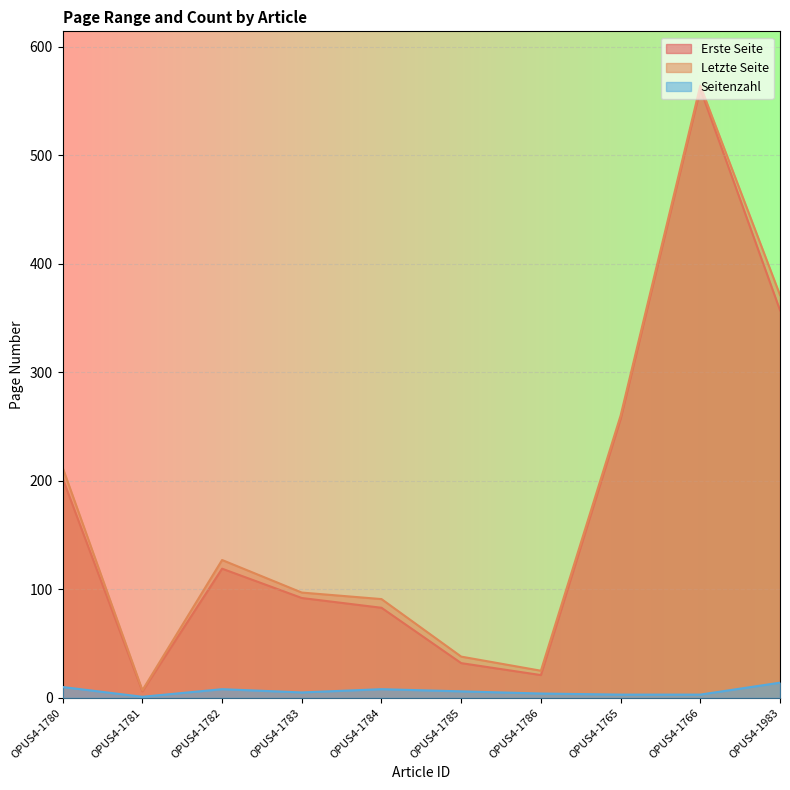

How many data points in Seitenzahl are less than 6?

5